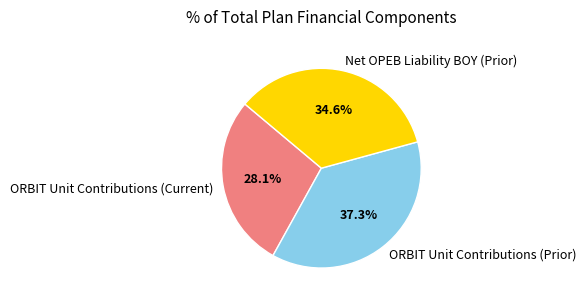

Approximately how many times larger is the value at Net OPEB Liability BOY (Prior) compared to ORBIT Unit Contributions (Prior)?

0.9